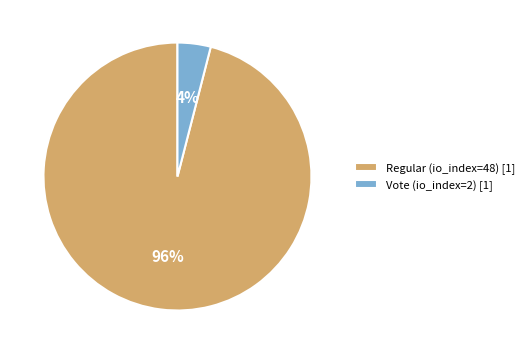

What is the smallest slice in the pie chart?

Vote (io_index=2)